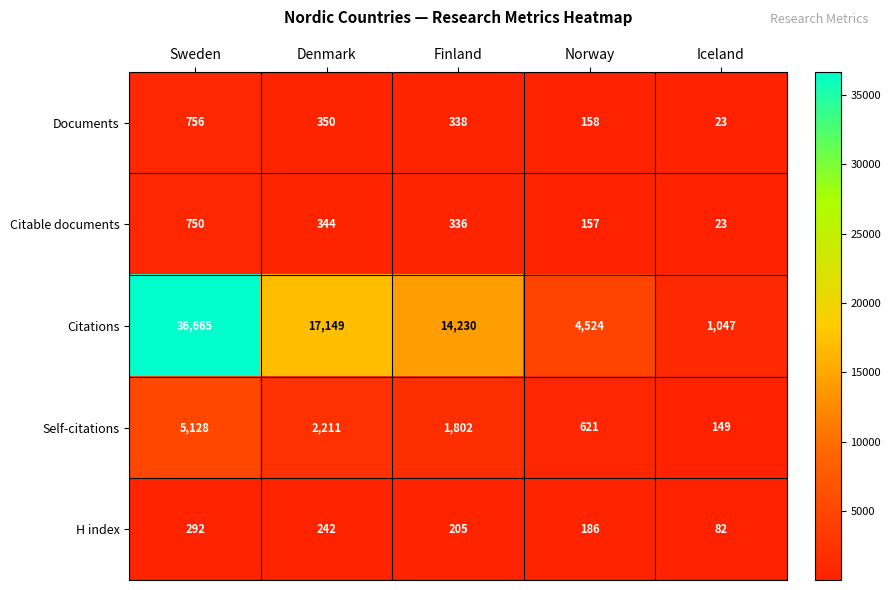

The Self-citations series shows 5128 at Sweden. True or false?

True